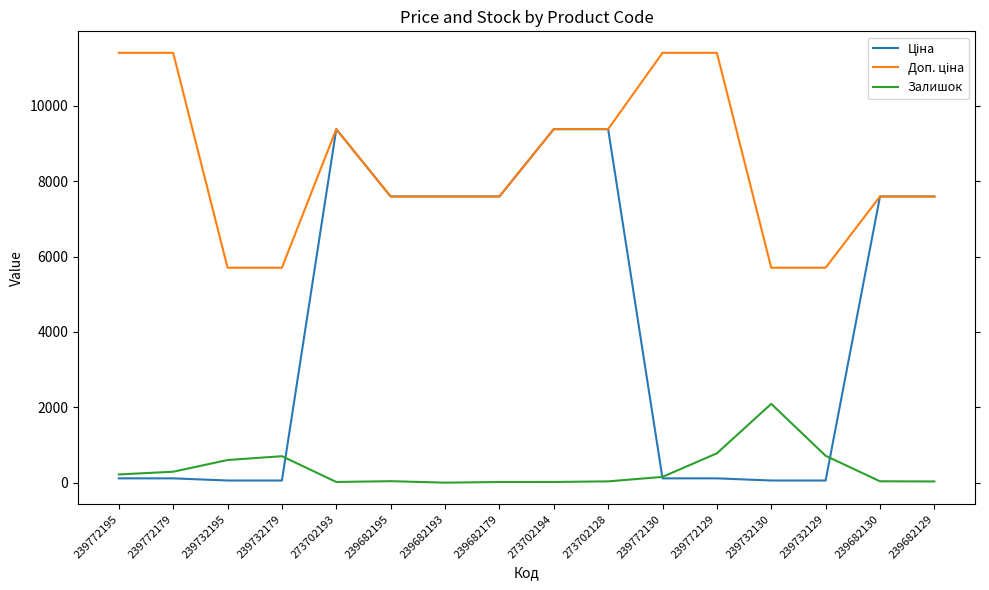

What is the greatest value displayed?

11410.0